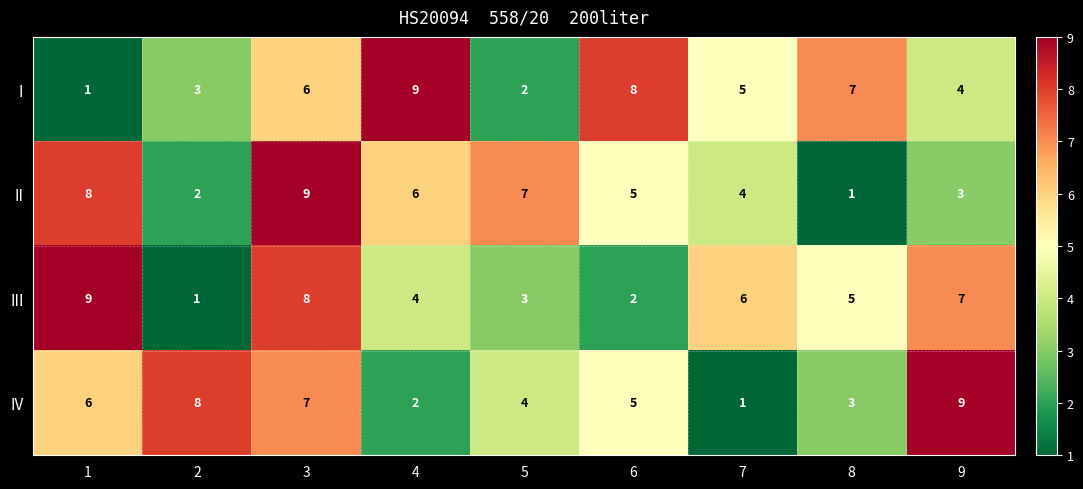

The III series shows 6 at 7. True or false?

True